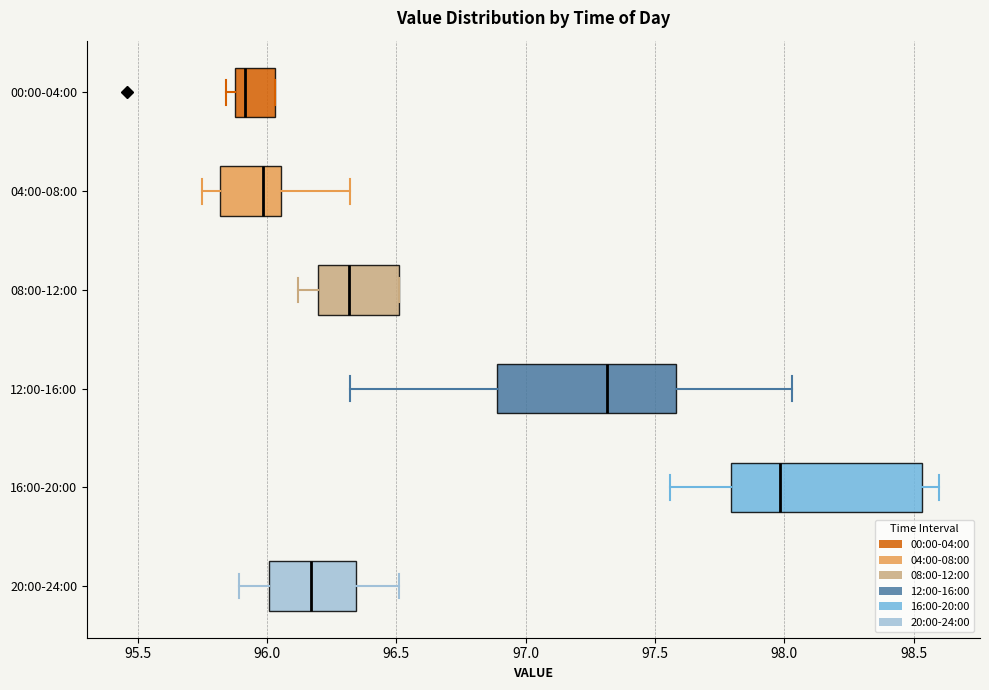

Reading bottom to top, read every box against the x-axis: the position of its median line, the range the box covers, and the ends of its whiskers. The values are not printed on the chart, so give them approximately, as read against the axis.

20:00-24:00: median 96.15, box 96.00 to 96.35, whiskers 95.90 to 96.50
16:00-20:00: median 98.00, box 97.80 to 98.55, whiskers 97.55 to 98.60
12:00-16:00: median 97.30, box 96.90 to 97.60, whiskers 96.30 to 98.05
08:00-12:00: median 96.30, box 96.20 to 96.50, whiskers 96.10 to 96.50
04:00-08:00: median 96.00, box 95.80 to 96.05, whiskers 95.75 to 96.30
00:00-04:00: median 95.90 (just right of the box's left edge), box 95.90 to 96.05, whiskers 95.85 to 96.05